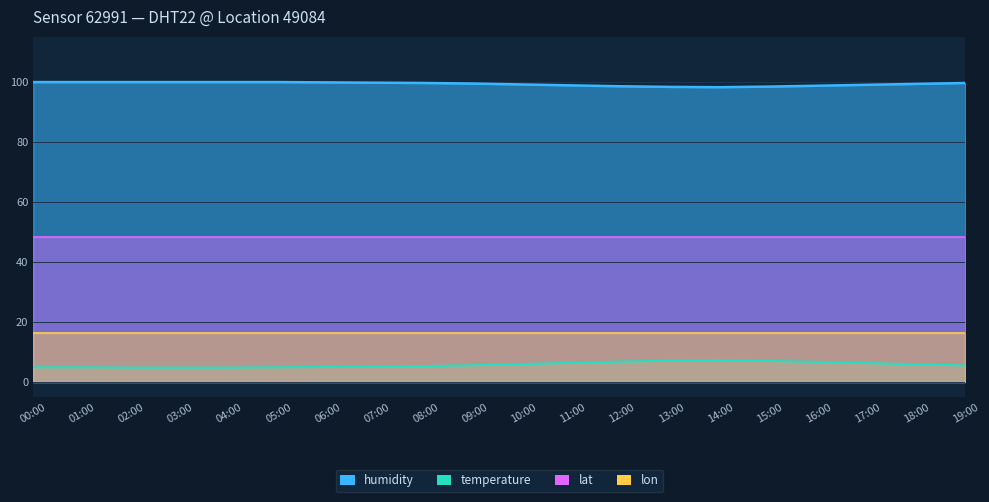

At which category is the sum across all series the highest?

14:00